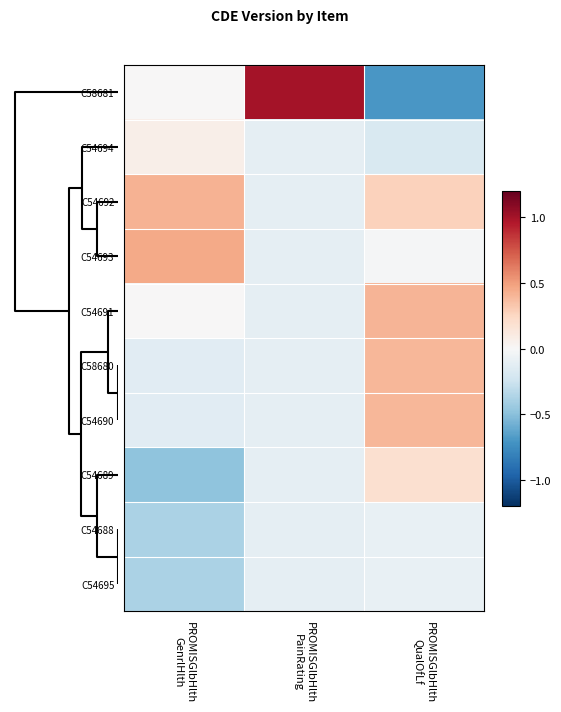

Which series has the widest spread of values?

C58681